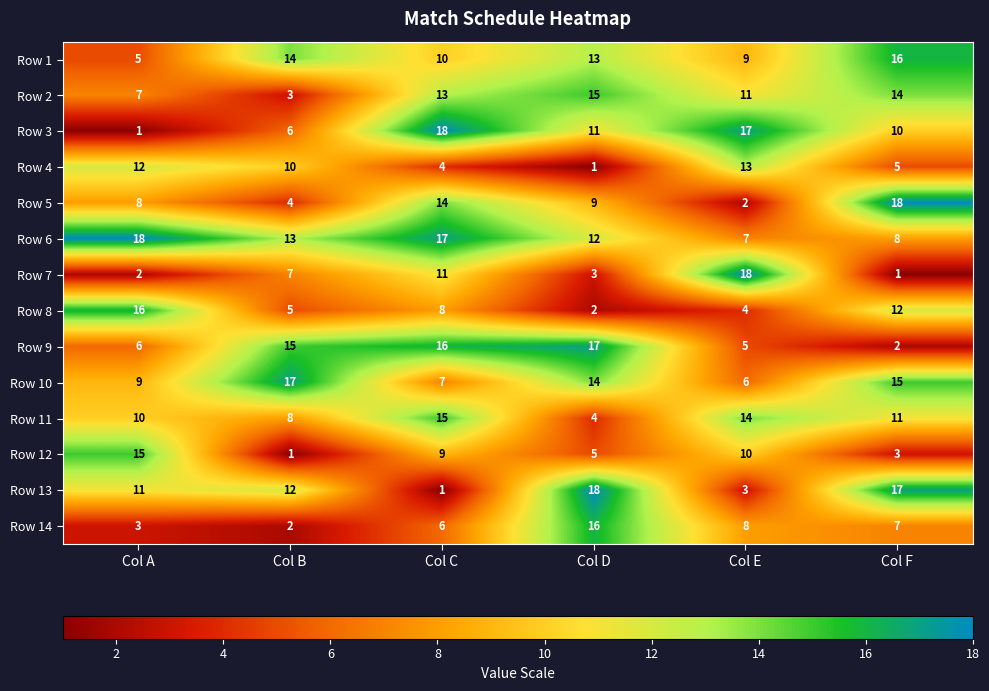

The Row 8 series shows 20 at Col F. True or false?

False